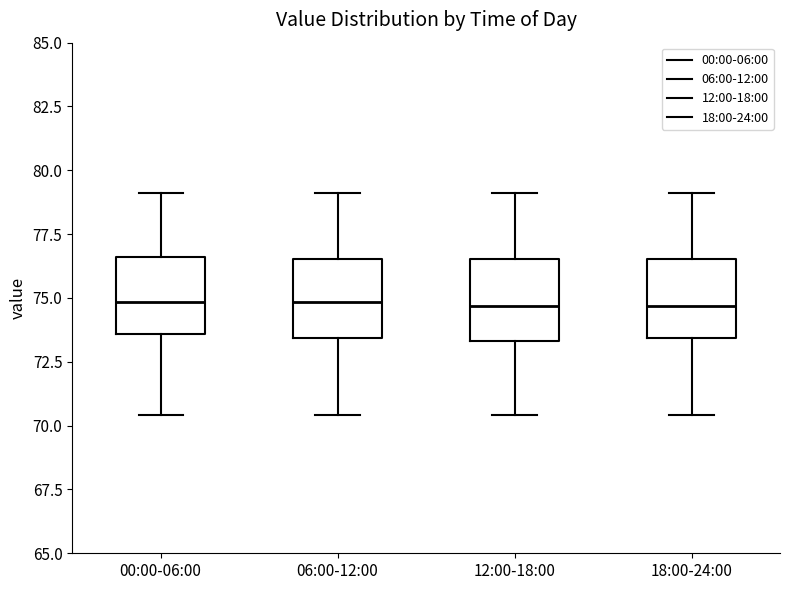

Reading left to right, read every box against the y-axis: the position of its median line, the range the box covers, and the ends of its whiskers. The values are not printed on the chart, so give them approximately, as read against the axis.

00:00-06:00: median 75.0, box 73.5 to 76.5, whiskers 70.5 to 79.0
06:00-12:00: median 75.0, box 73.5 to 76.5, whiskers 70.5 to 79.0
12:00-18:00: median 74.5, box 73.5 to 76.5, whiskers 70.5 to 79.0
18:00-24:00: median 74.5, box 73.5 to 76.5, whiskers 70.5 to 79.0